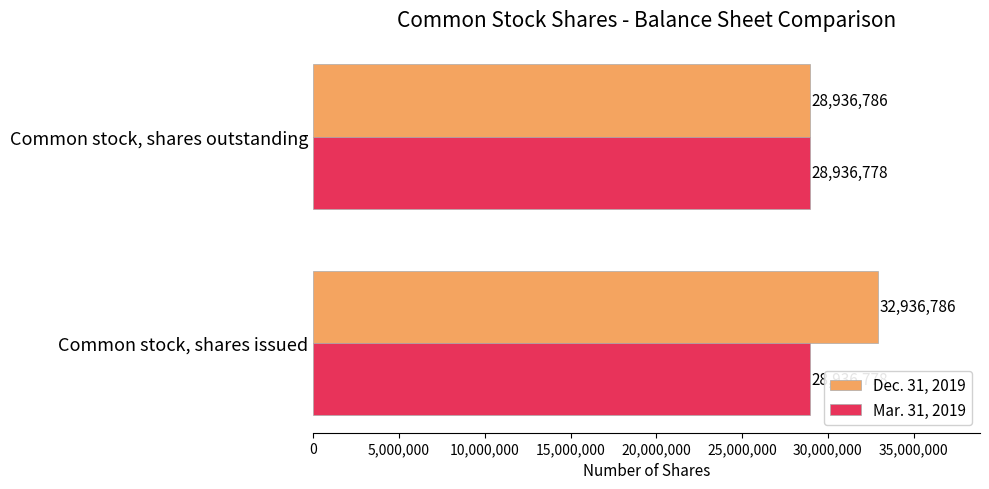

What is the lowest value of the Dec. 31, 2019 series?

28936786